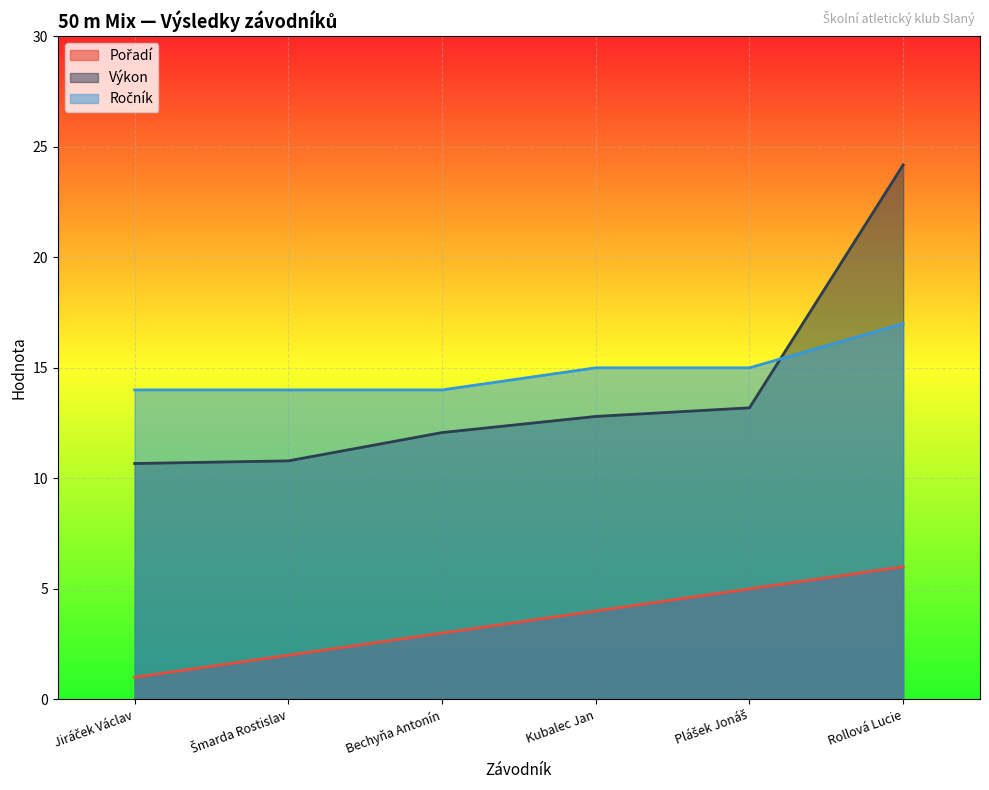

Rank the series at Rollová Lucie from highest to lowest value.

Výkon, Ročník, Pořadí